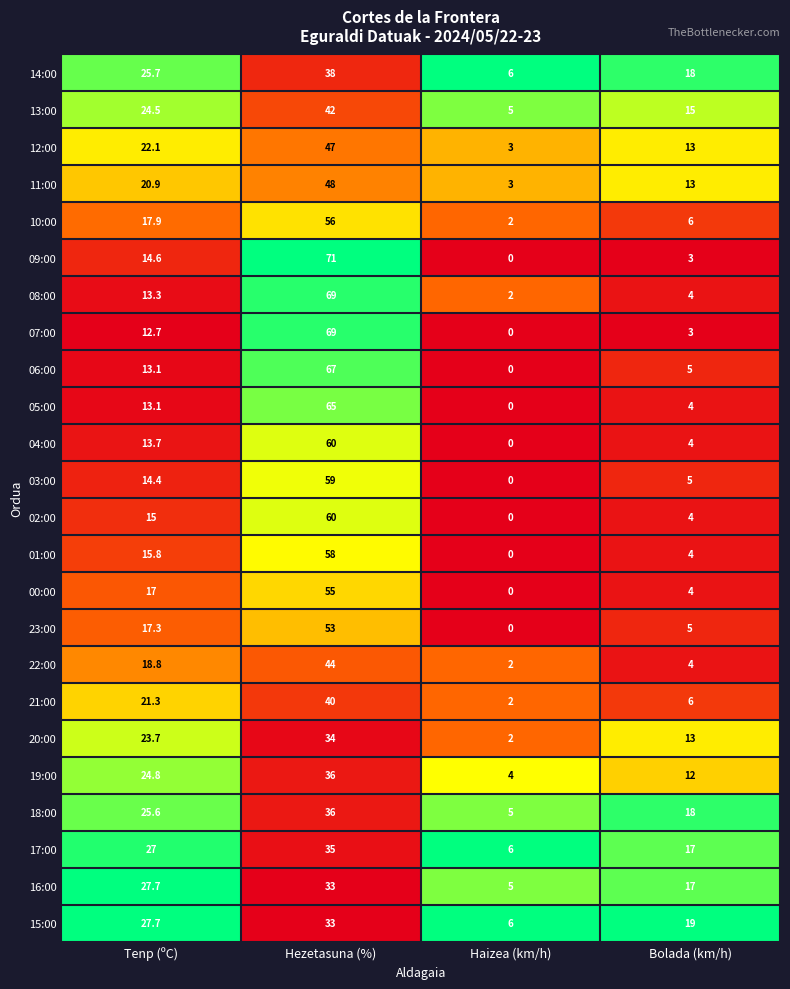

How many distinct data groups are displayed?

24